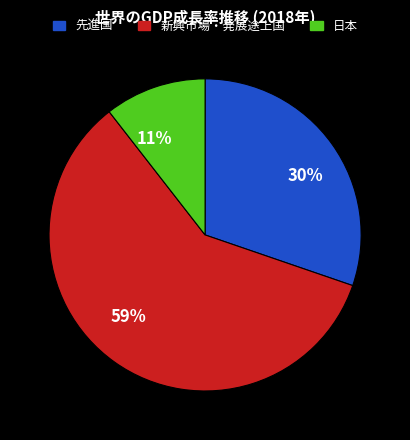

Do 30% and 11% together represent more than half of the pie?

No